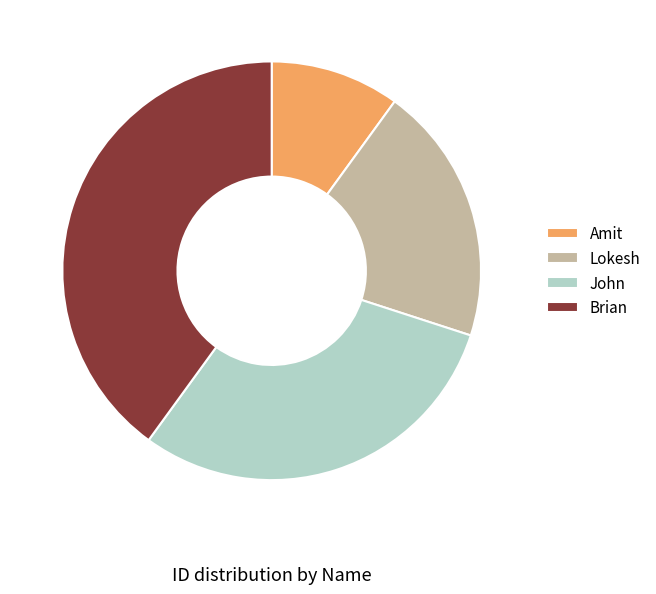

Combined, do John and Amit account for over 50%?

No